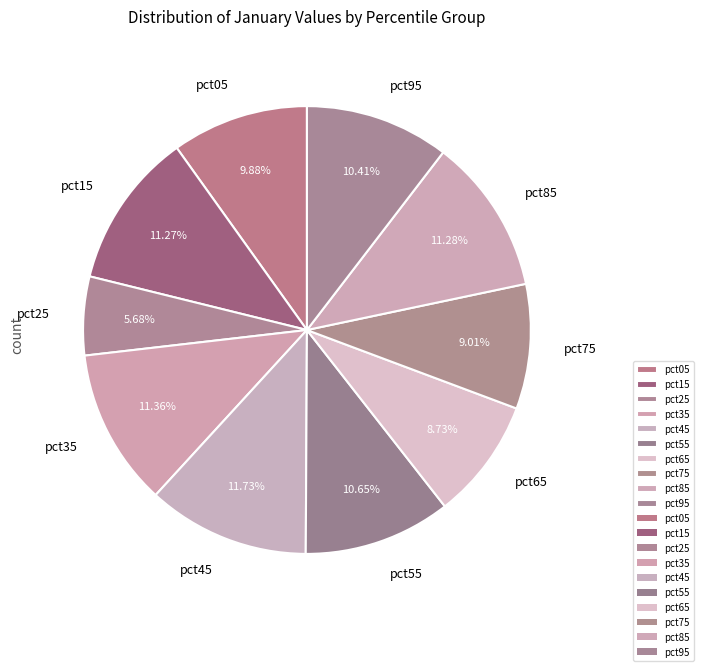

Is there a majority slice in this chart?

No